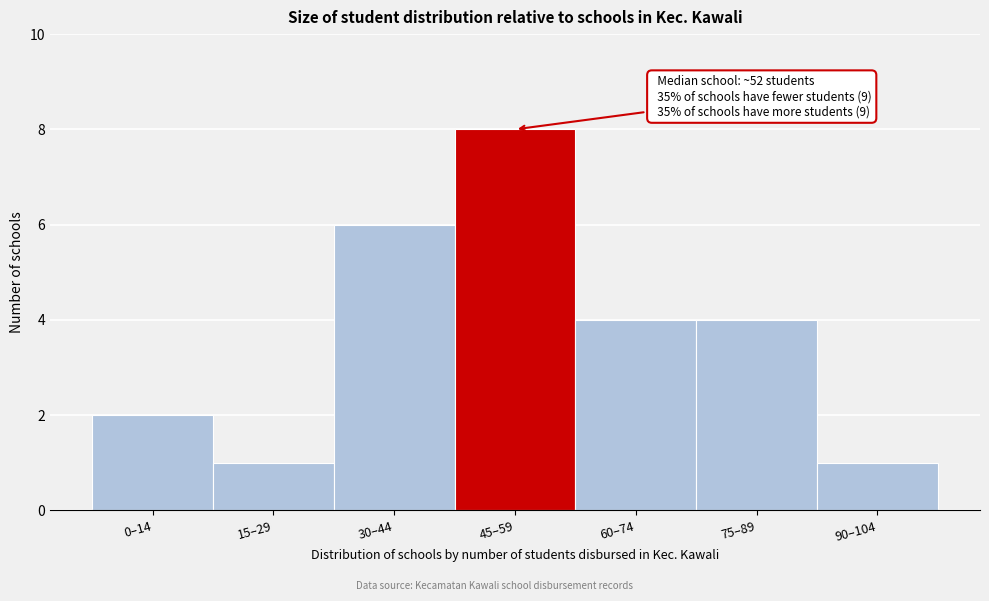

Reading right to left, extract all data points from this chart.

90–104=1	75–89=4	60–74=4	45–59=8	30–44=6	15–29=1	0–14=2